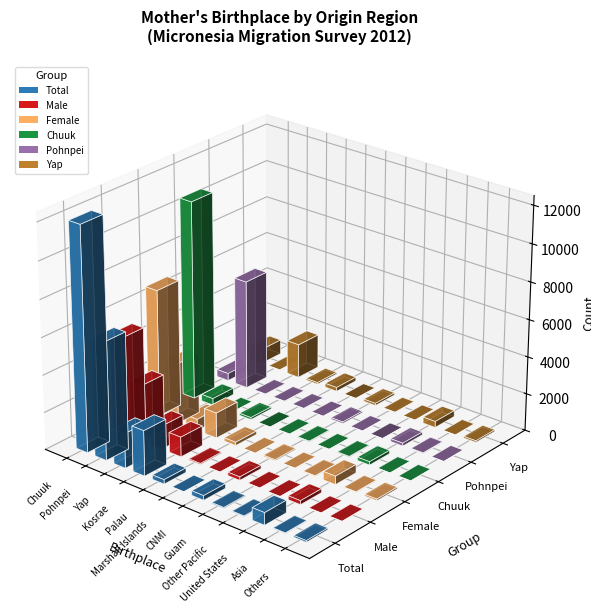

At how many categories does at least one series exceed 7712?

1